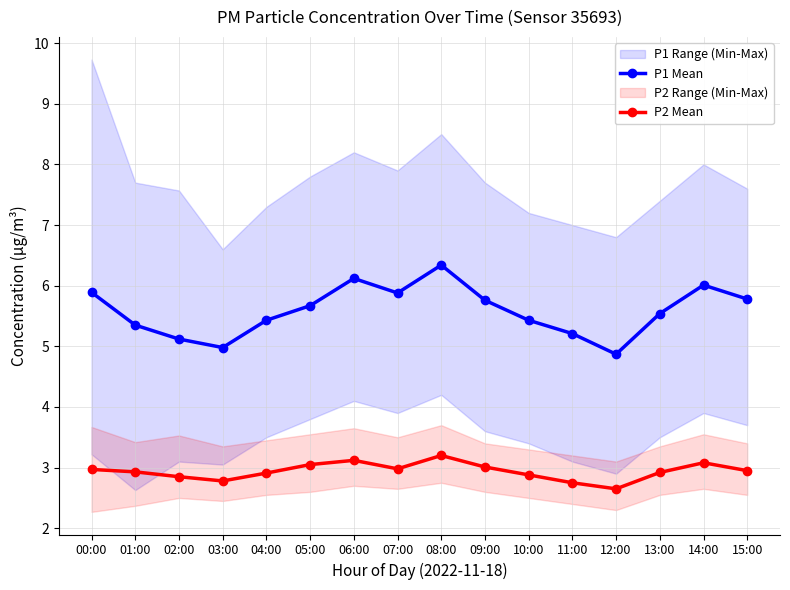

True or false: P2 Mean and P1 Mean intersect in this chart.

False